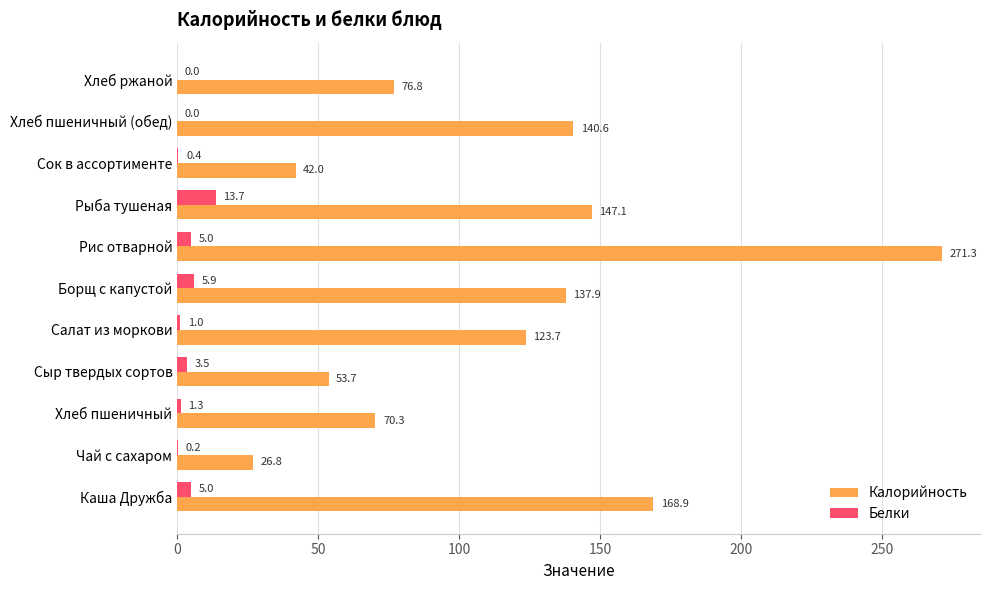

What is the maximum value shown in the chart?

271.3